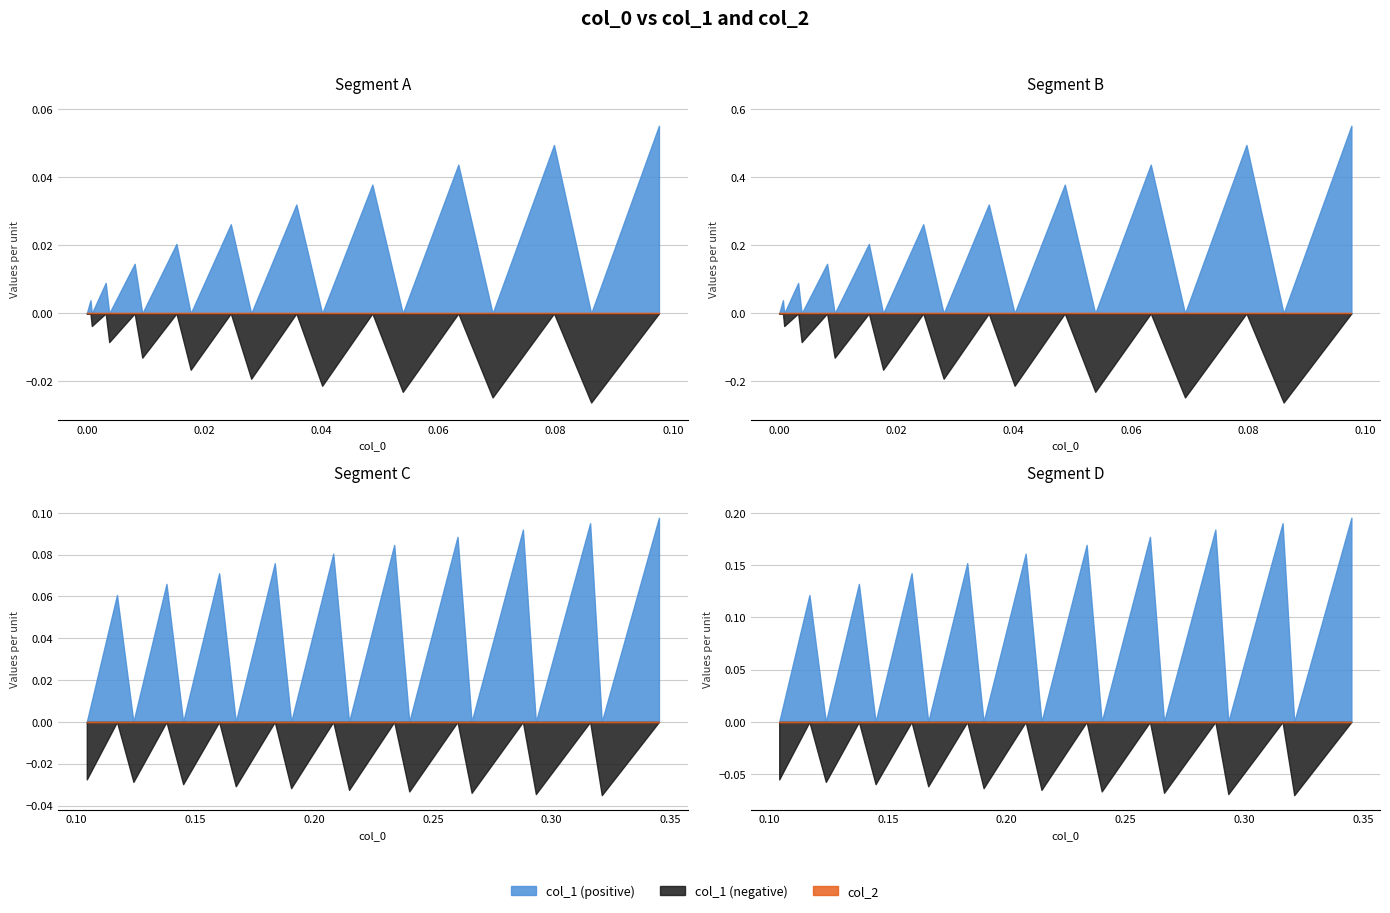

The col_1 series shows -0.0 at 18. True or false?

True